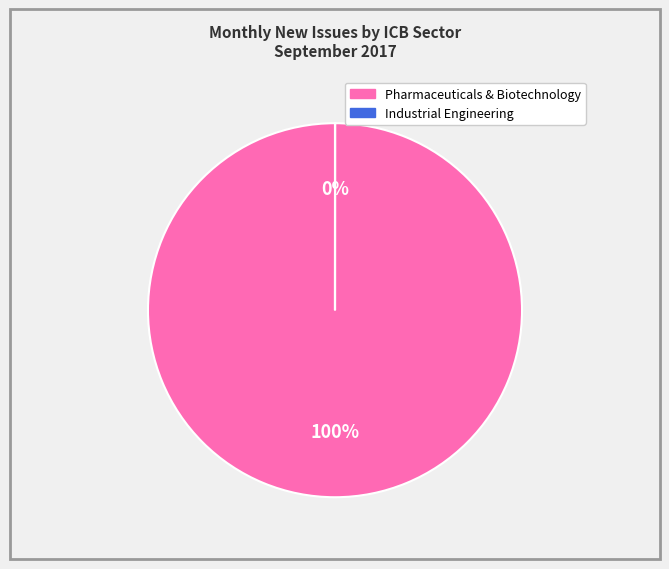

To the nearest percent, what portion does Pharmaceuticals & Biotechnology represent?

100%